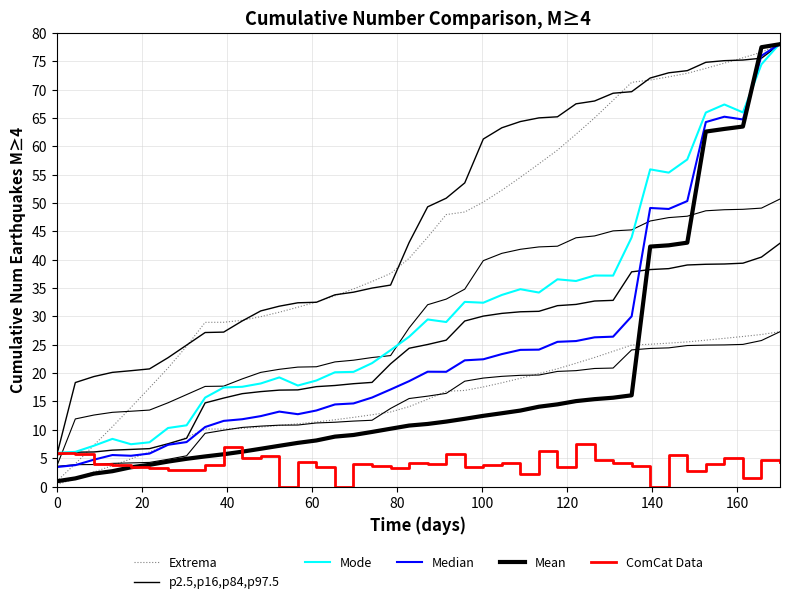

What is the value of the Mode point at the 23rd from the left?

32.6